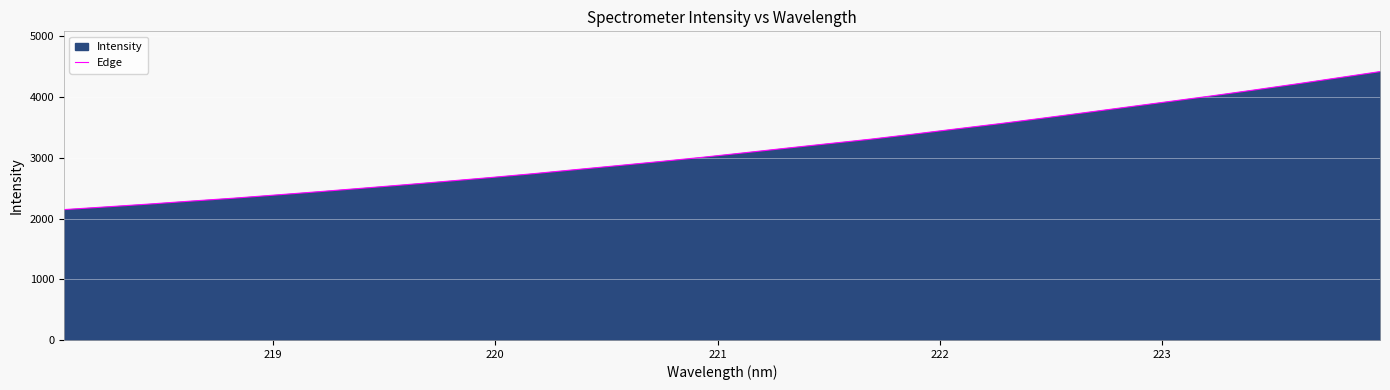

What is the difference between the maximum and minimum values?

2273.8